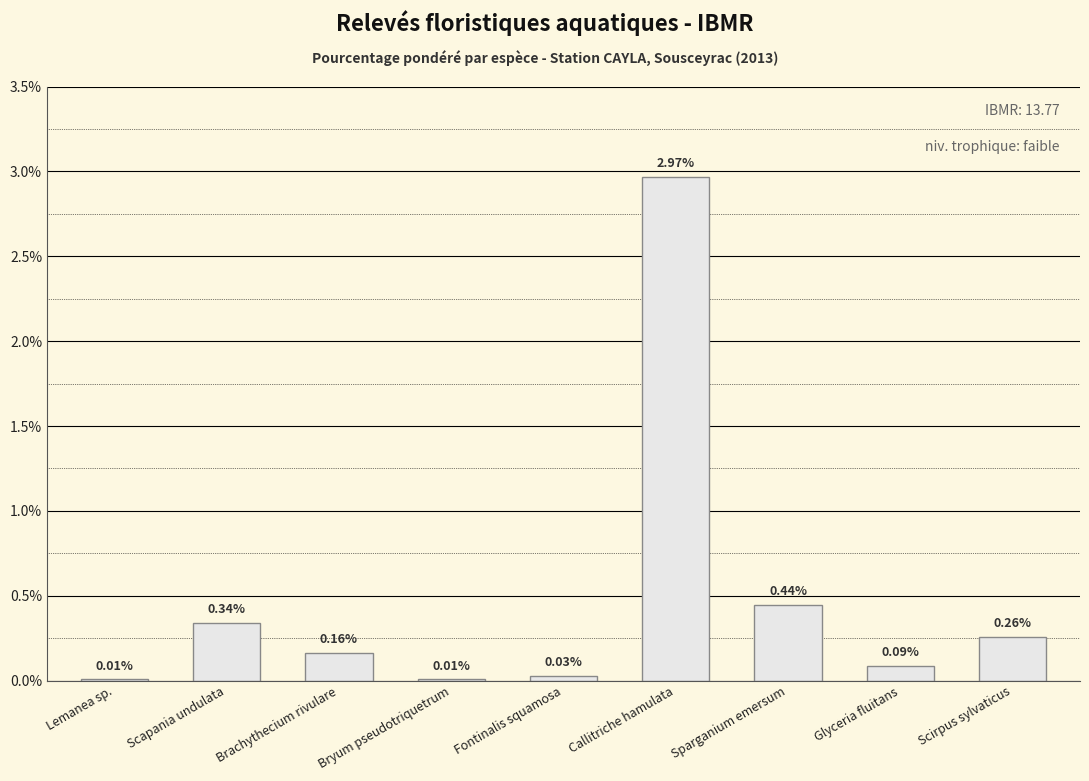

What is the sum of all values?

4.3